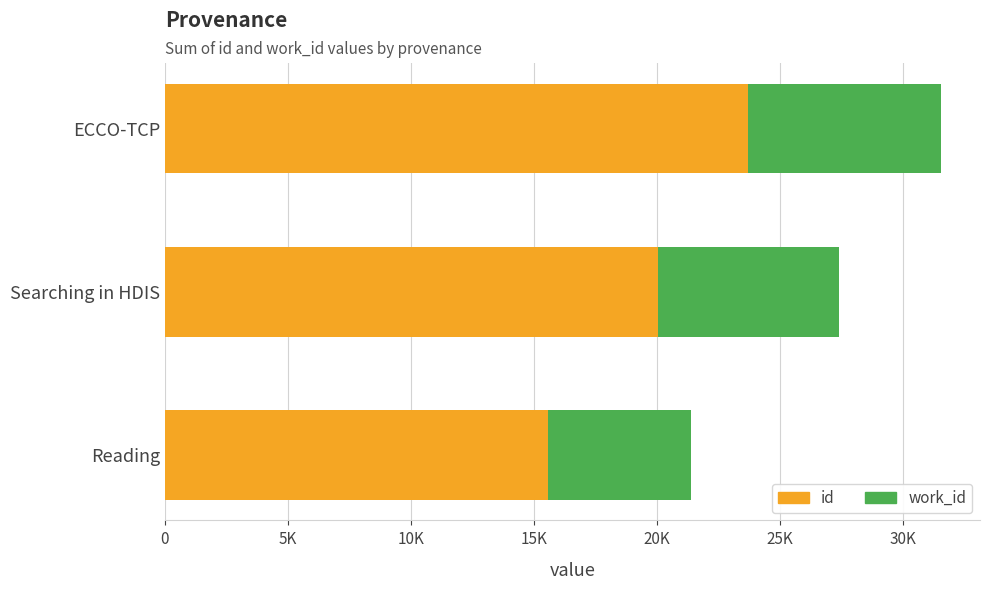

What are all the series names shown in the legend?

id, work_id